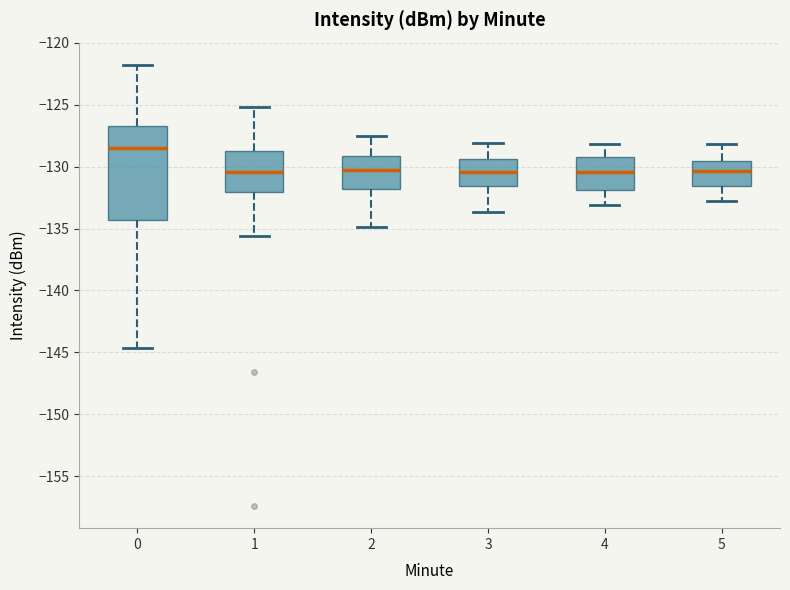

Which box's median line is the highest?

0